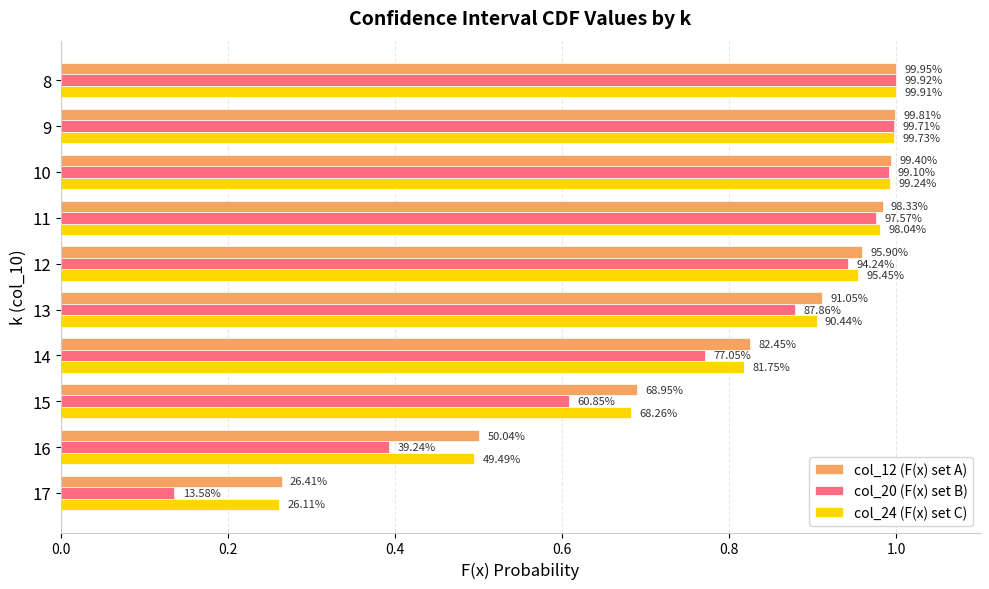

What is the sum of the col_12 (F(x) set A) values at 9 and 8?

2.0